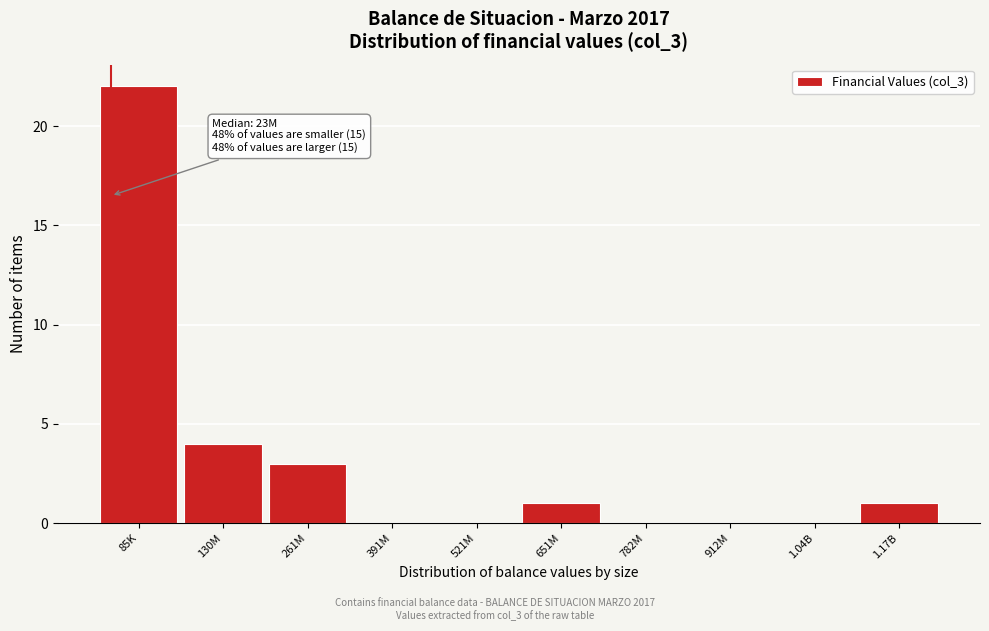

Reading left to right, transcribe all the data shown in this chart.

85K=22	130M=4	261M=3	391M=0	521M=0	651M=1	782M=0	912M=0	1.04B=0	1.17B=1